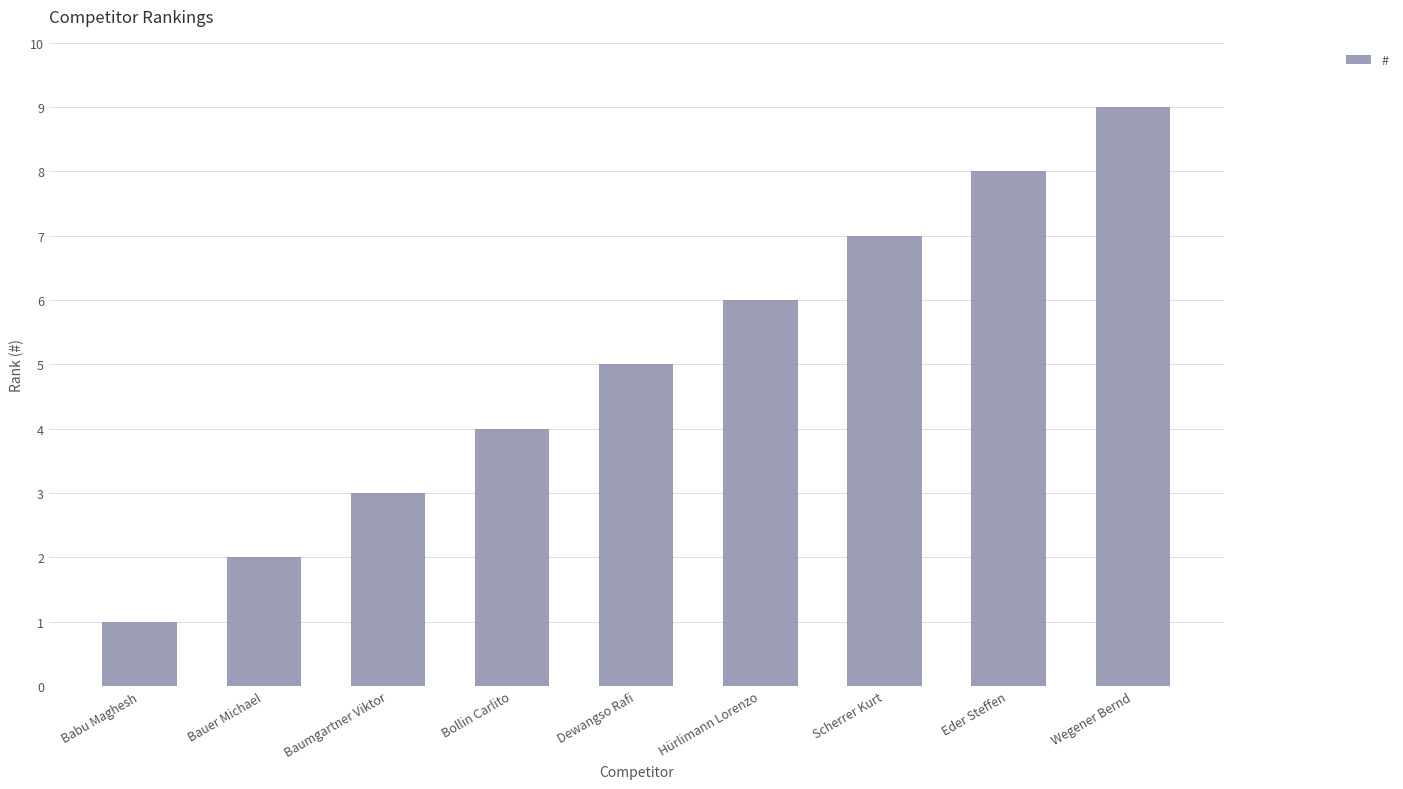

List the labels in order of value, largest first.

Wegener Bernd, Eder Steffen, Scherrer Kurt, Hürlimann Lorenzo, Dewangso Rafi, Bollin Carlito, Baumgartner Viktor, Bauer Michael, Babu Maghesh